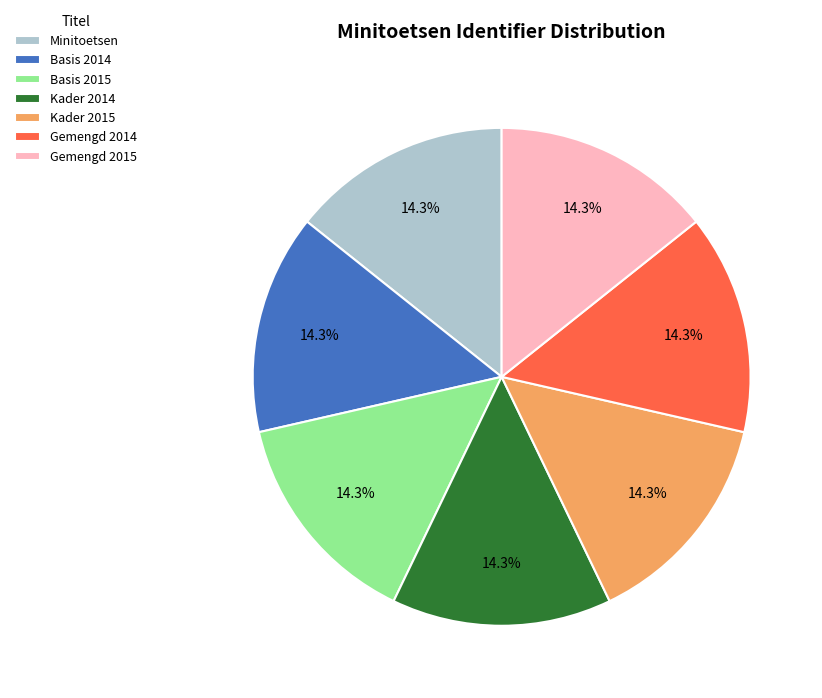

Approximately how many times larger is the value at Gemengd 2015 compared to Kader 2015?

1.0